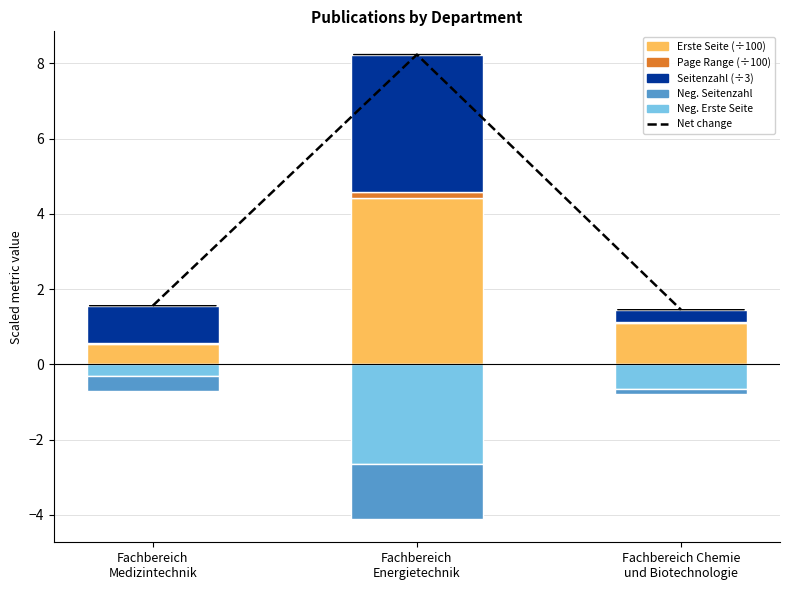

Which series changed the most between Fachbereich
Medizintechnik and Fachbereich
Energietechnik?

Net change